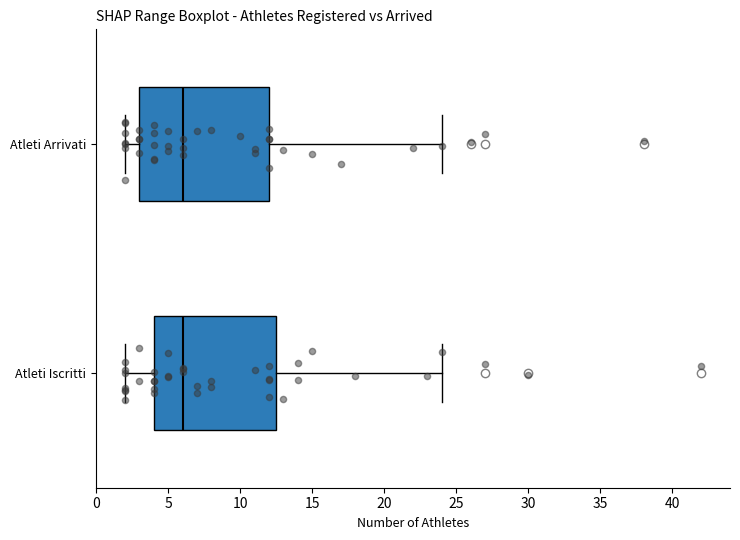

Comparing the boxes themselves (not the whiskers), which one is the widest?

Atleti Arrivati